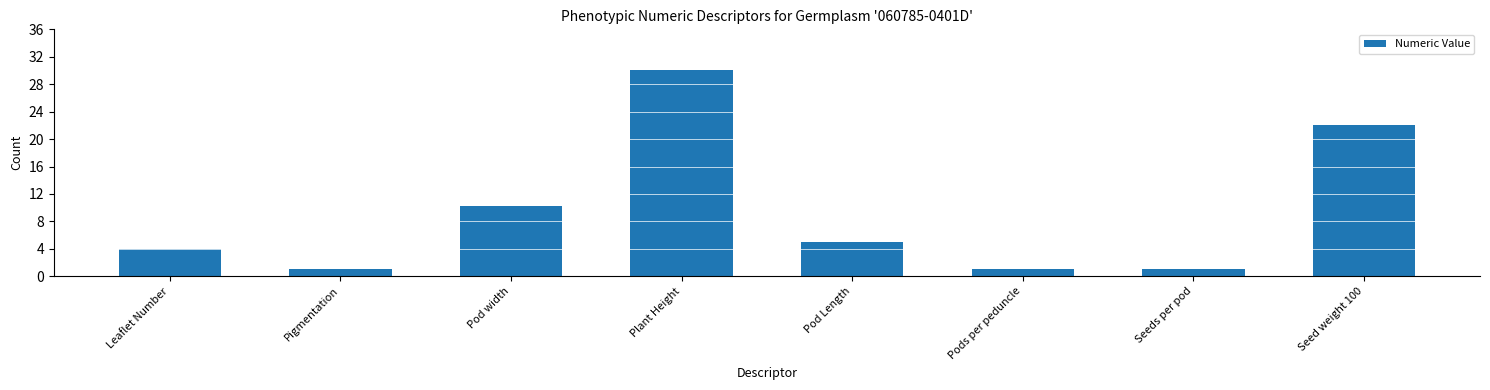

Does the chart contain any negative values?

No